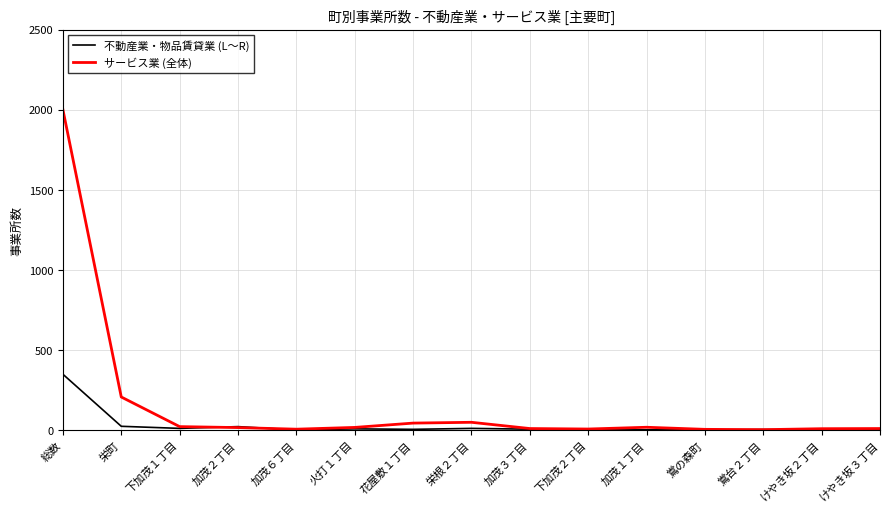

List the series in order of their overall mean, highest first.

サービス業 (全体), 不動産業・物品賃貸業 (L～R)